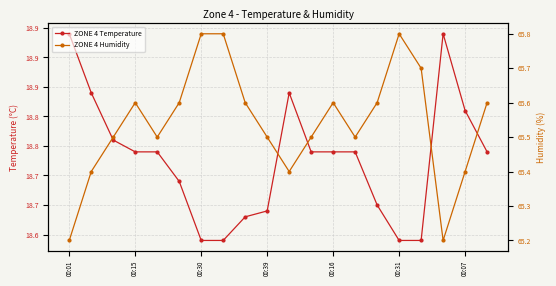

What is the smallest value displayed?

18.6